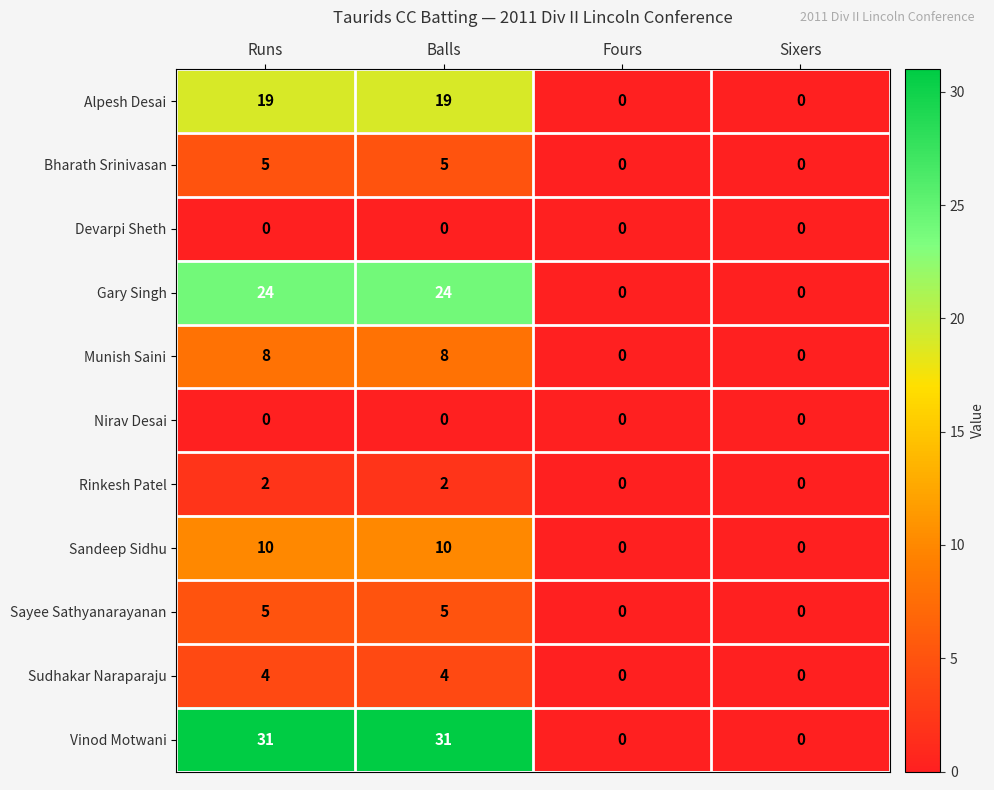

Which series changed the most between Runs and Sixers?

Vinod Motwani